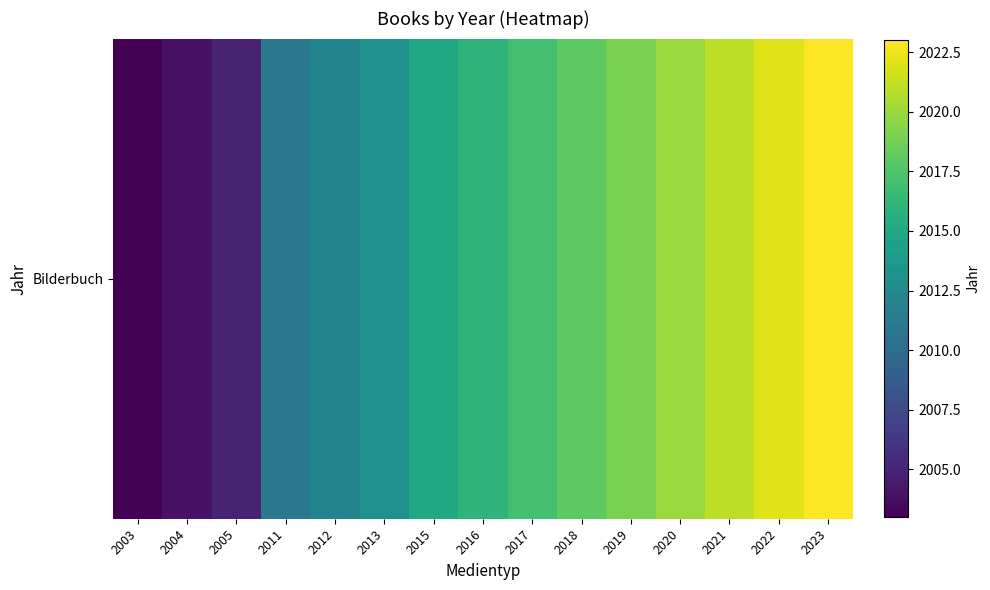

Is it true that the value at 2003 is 817?

False